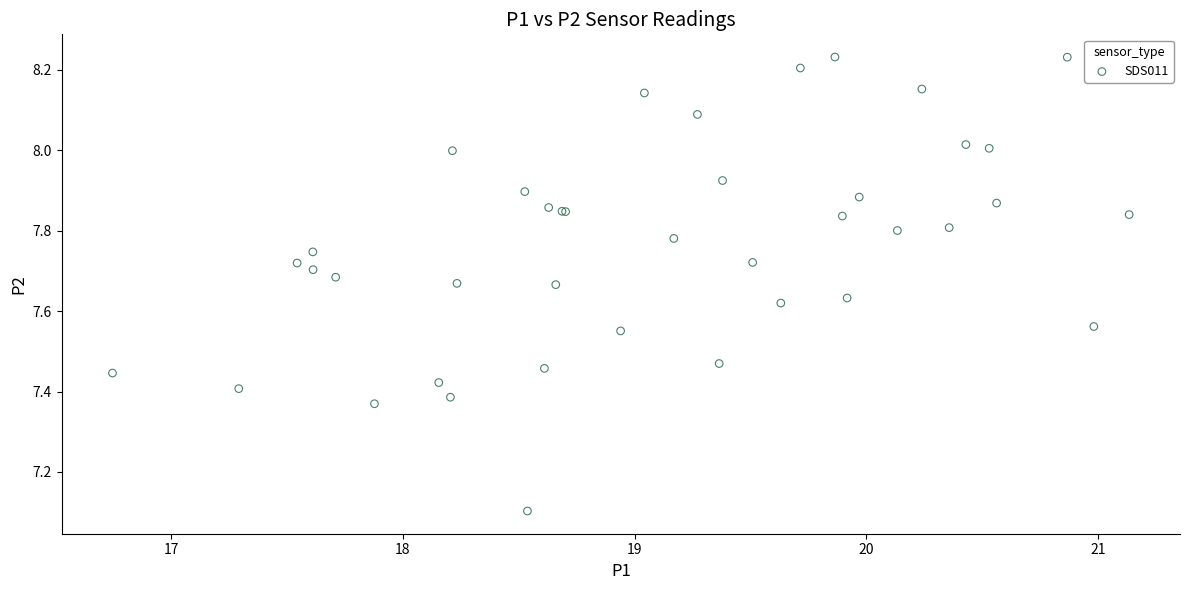

What Y value in the scatter plot is closest to 7?

7.1